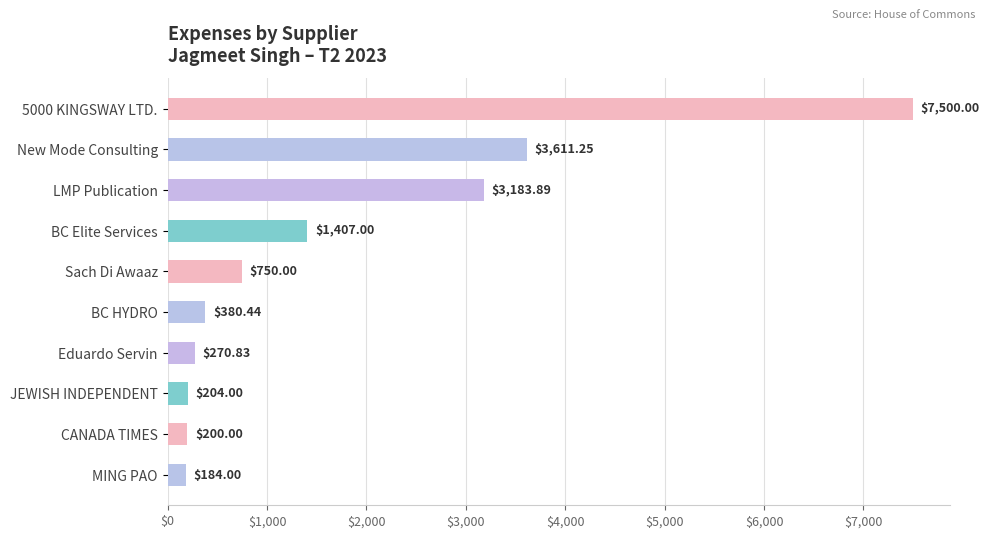

What is the label of the 8th bar from the top?

JEWISH INDEPENDENT